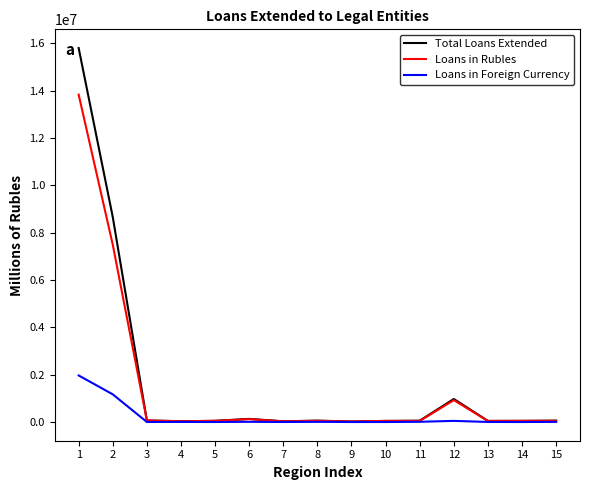

Which series changed the most between 2 and 11?

Total Loans Extended